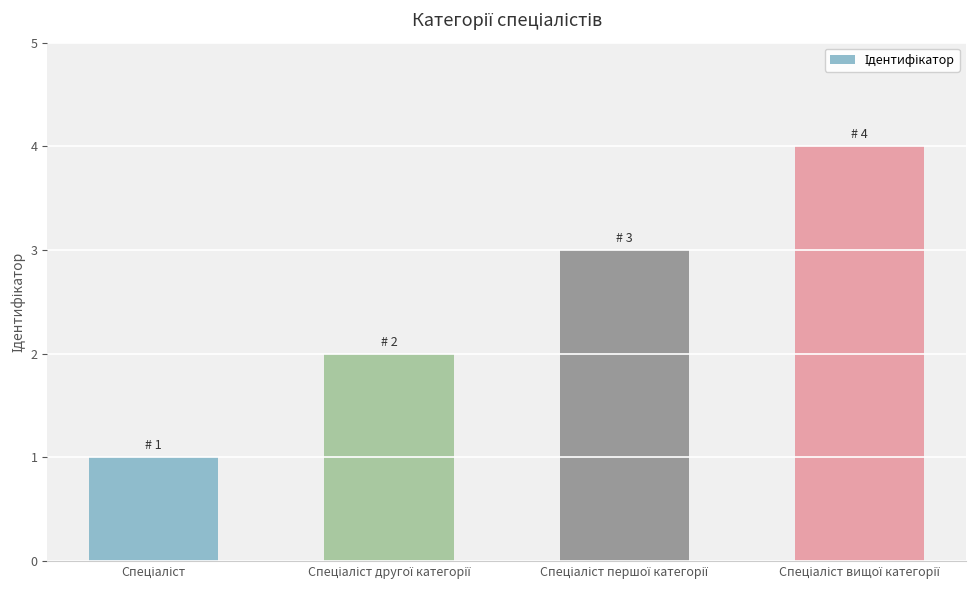

How many categories are shown in the chart?

4